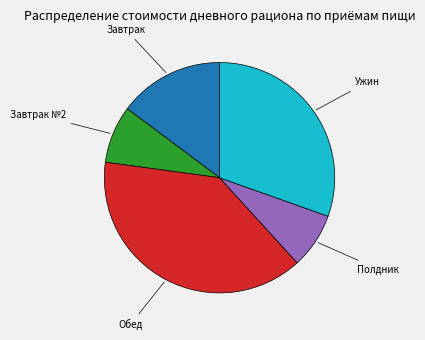

True or false: Завтрак №2 accounts for 8% of the total.

True